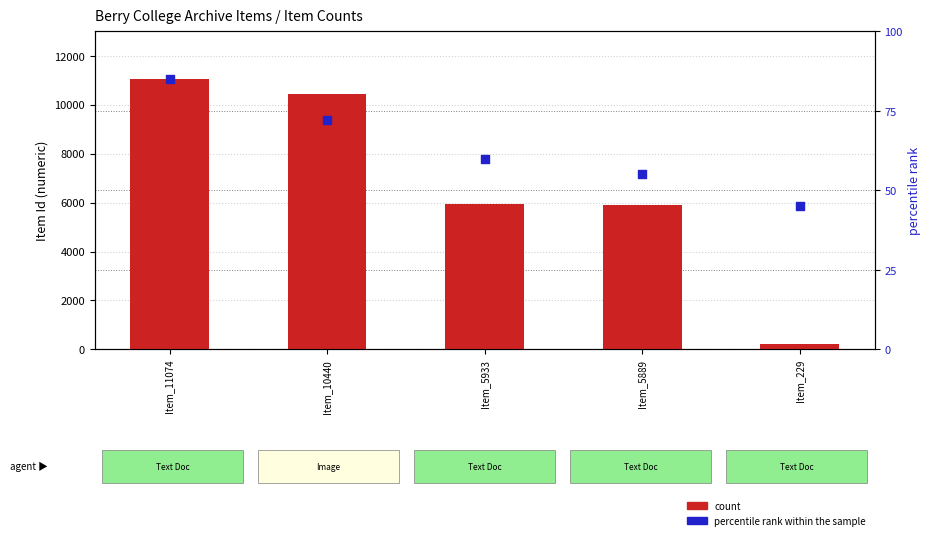

What are all the series names shown in the legend?

count, percentile rank within the sample